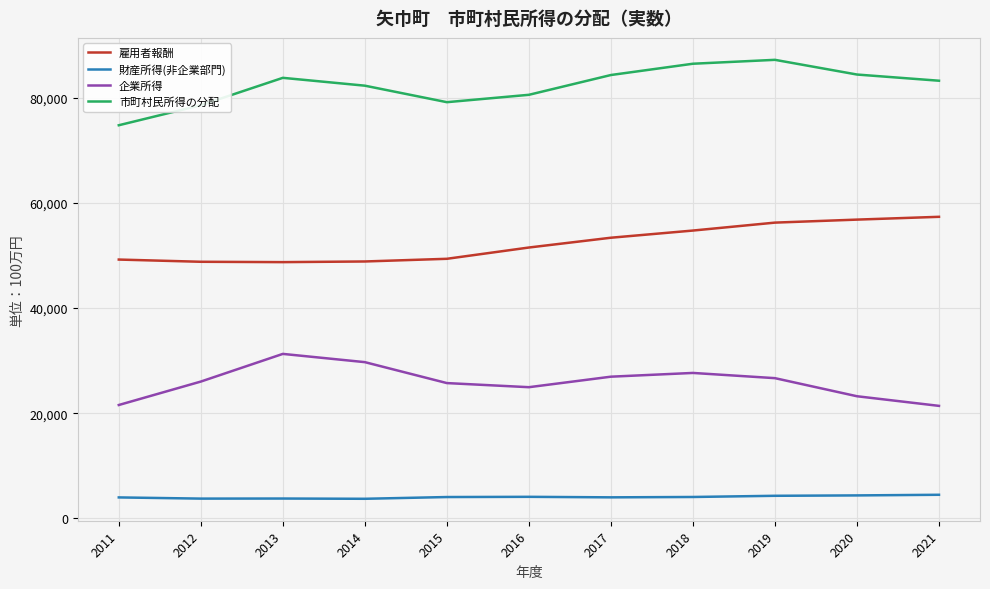

True or false: 財産所得(非企業部門) and 企業所得 intersect in this chart.

False